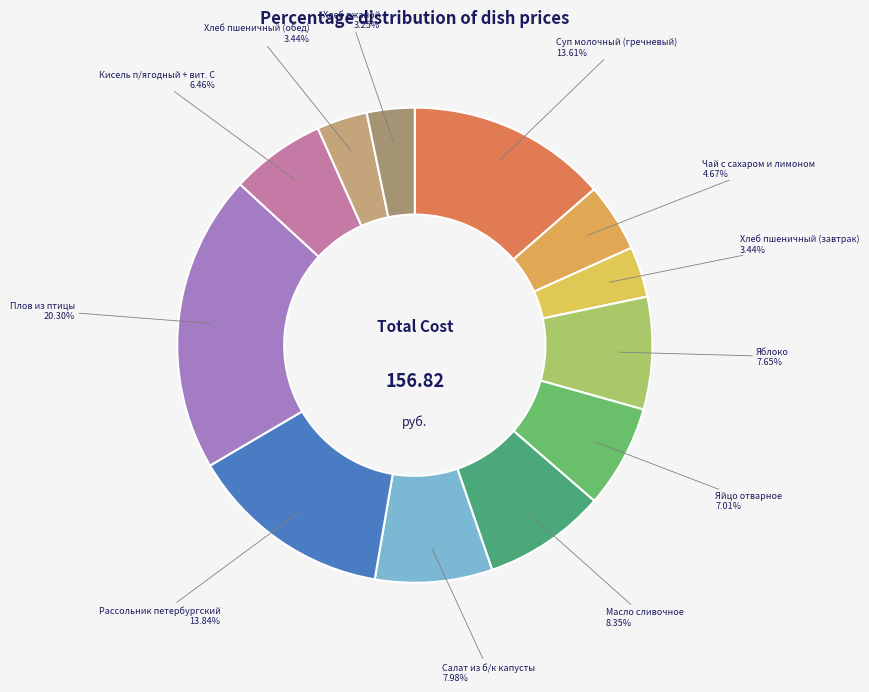

Does Суп молочный (гречневый) represent more than half of the total?

No